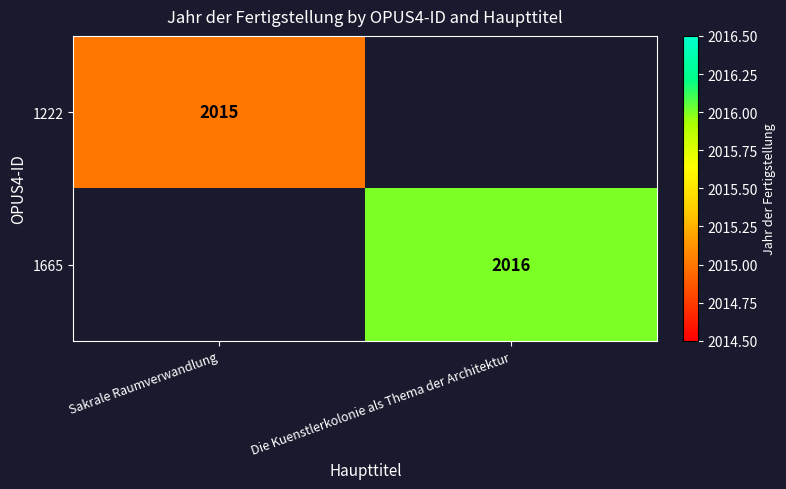

The value of 1665 at Die Kuenstlerkolonie als Thema der Architektur is 2837. True or false?

False